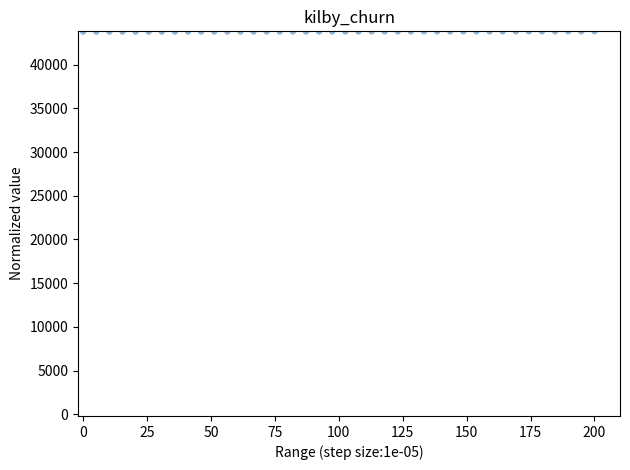

What is the range of Y values (max minus min)?

39